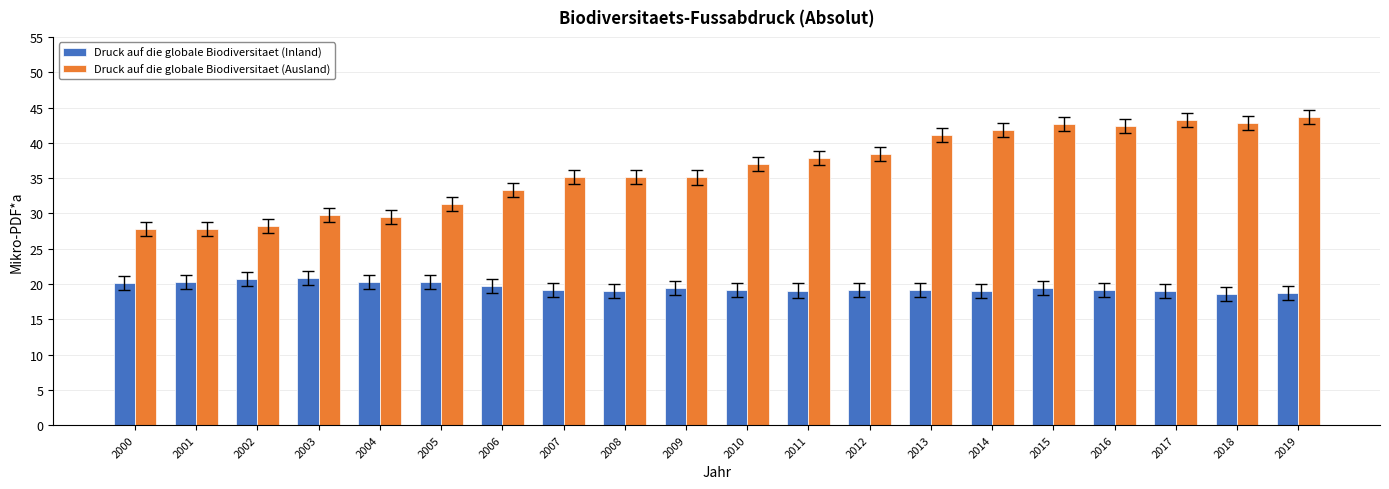

Which series has the largest range (max minus min)?

Druck auf die globale Biodiversitaet (Ausland)